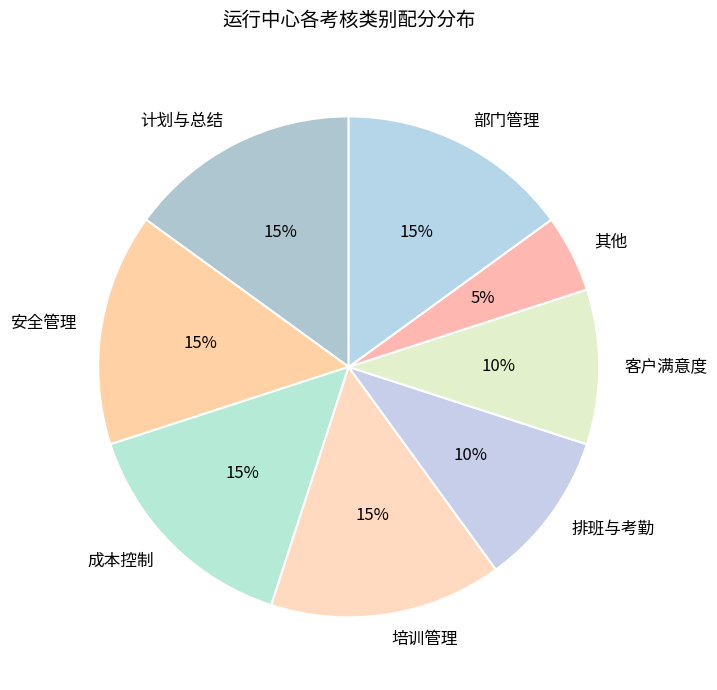

What is the ratio of the value at 客户满意度 to the value at 部门管理?

0.7